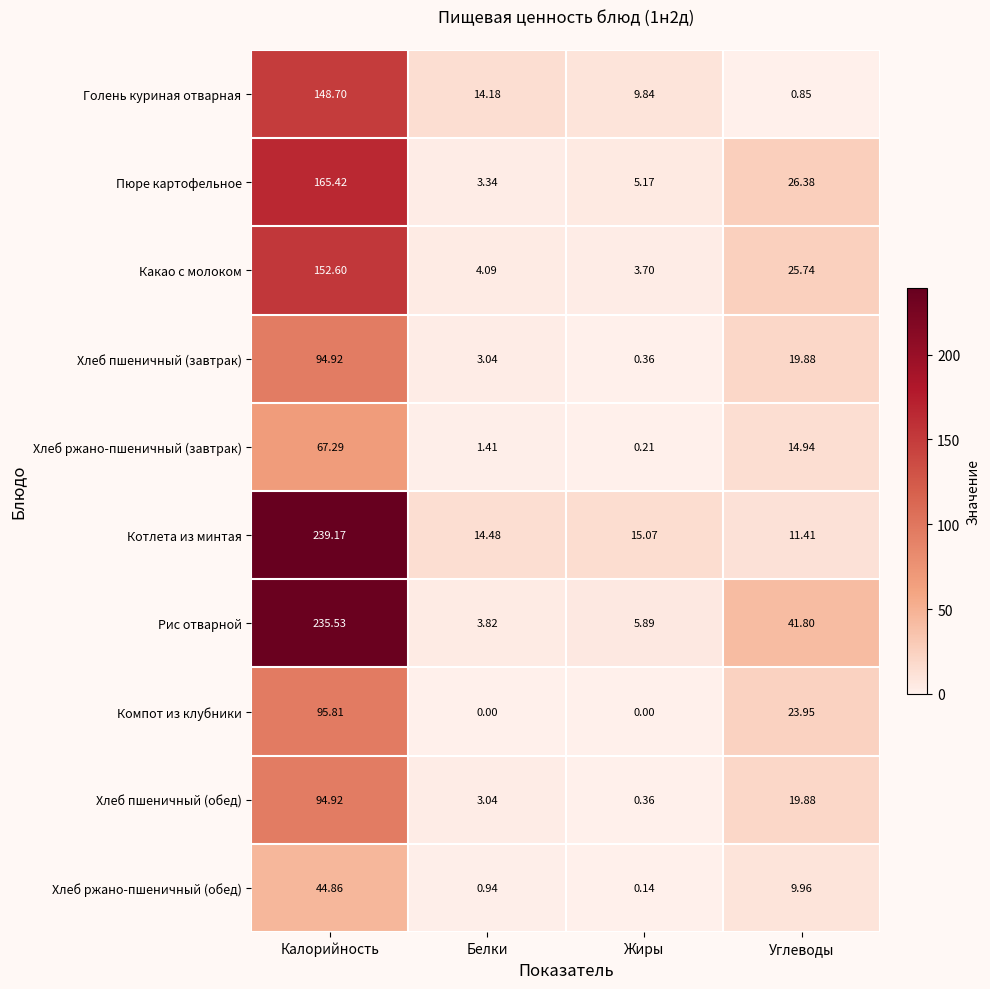

List the labels in order of Хлеб ржано-пшеничный (завтрак) value, smallest first.

Жиры, Белки, Углеводы, Калорийность